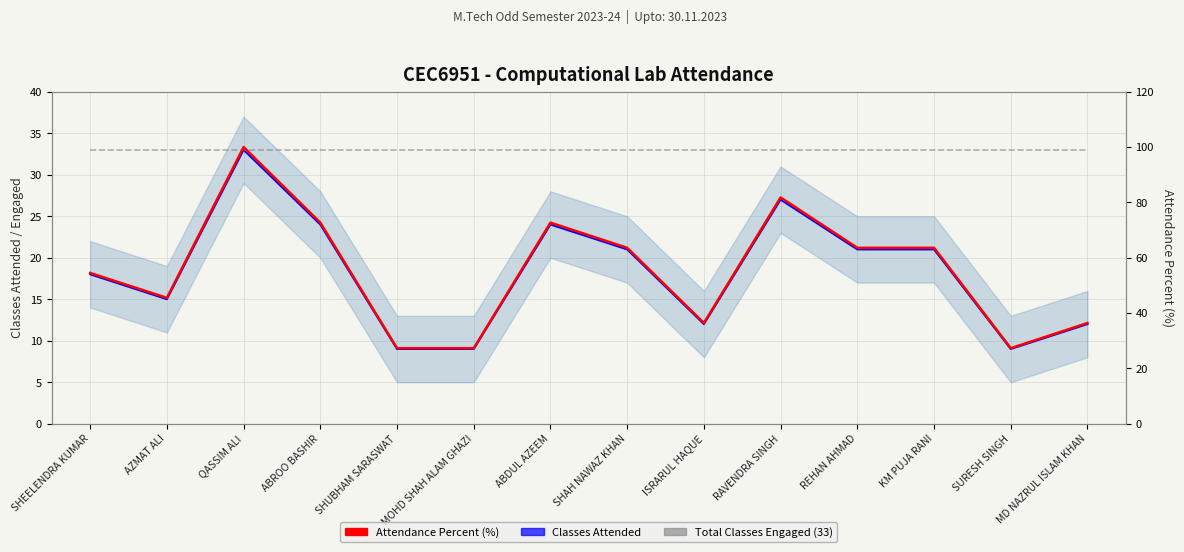

How many values in the Attendance Percent (%) series are below 63?

7